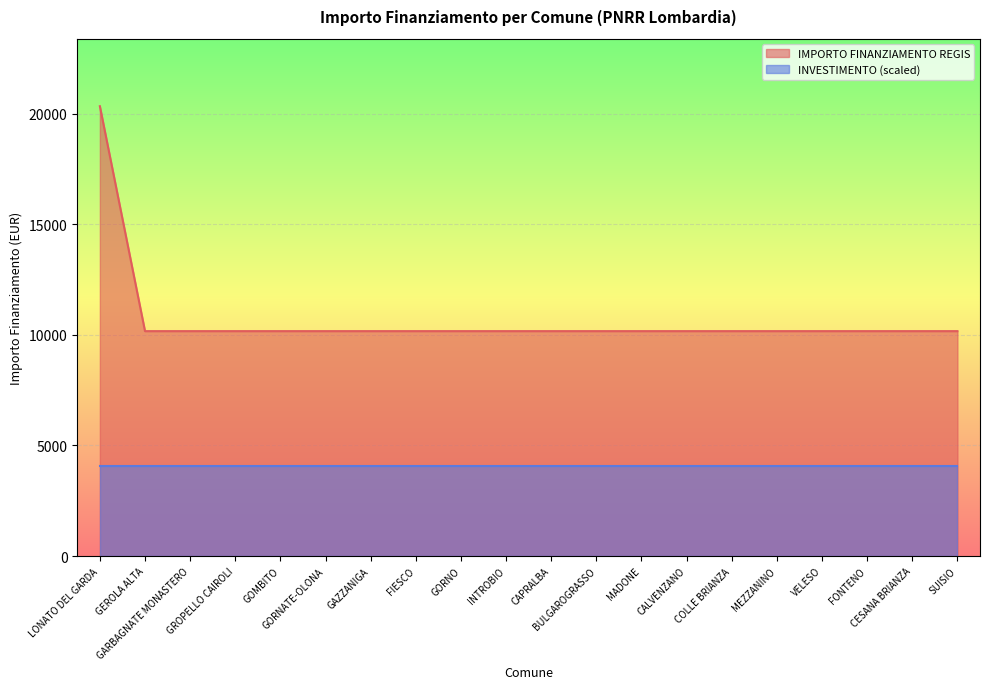

The value at CESANA BRIANZA is 2522. True or false?

False